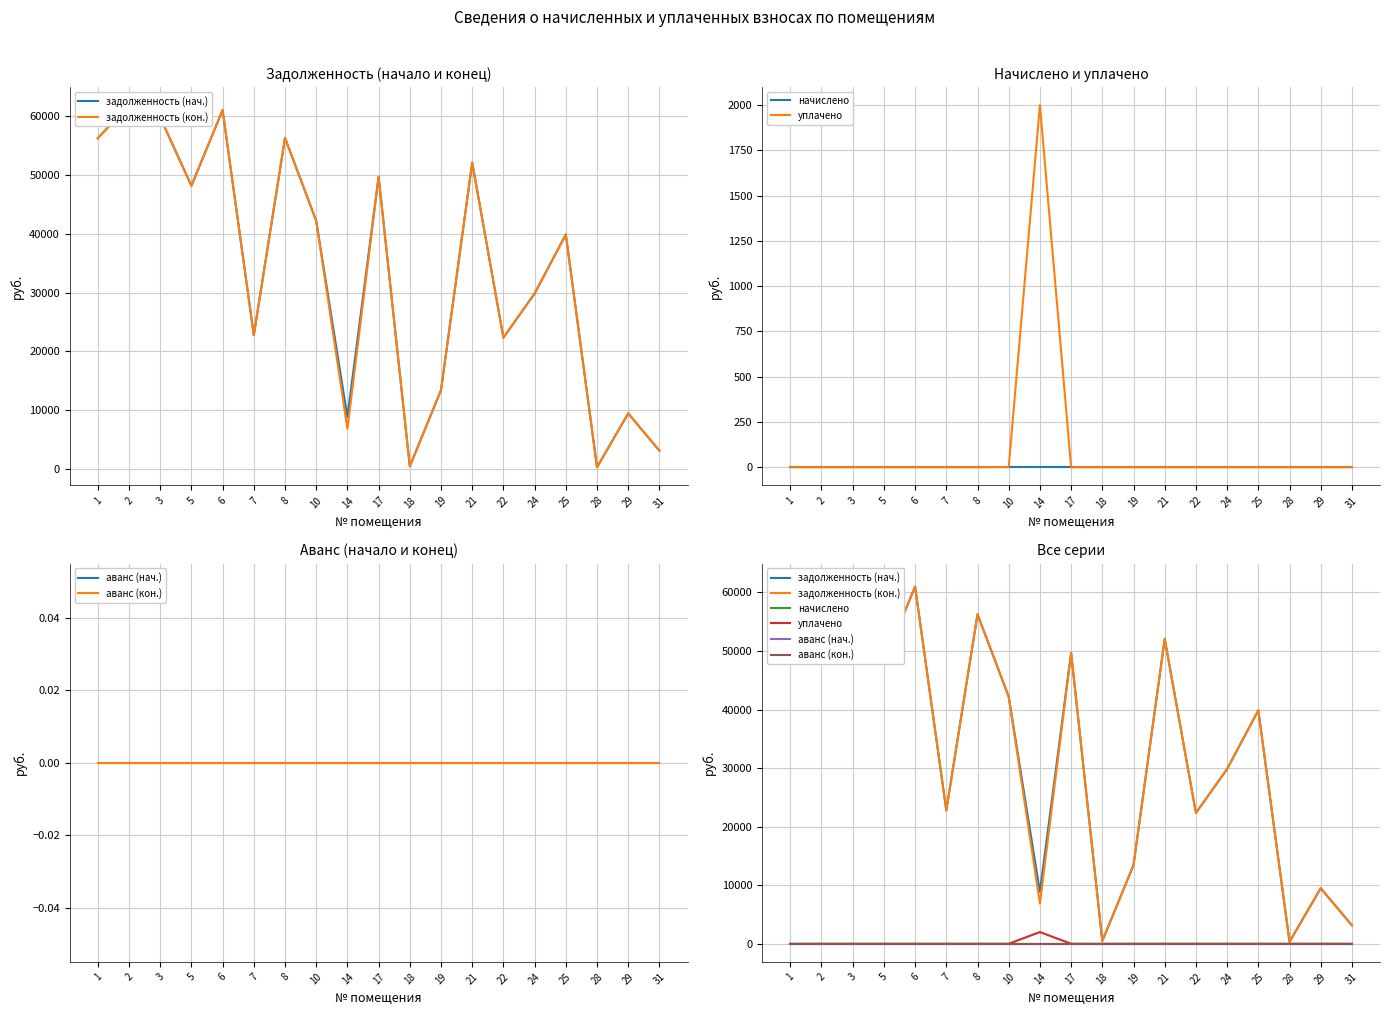

True or false: аванс (нач.) and аванс (кон.) intersect in this chart.

False